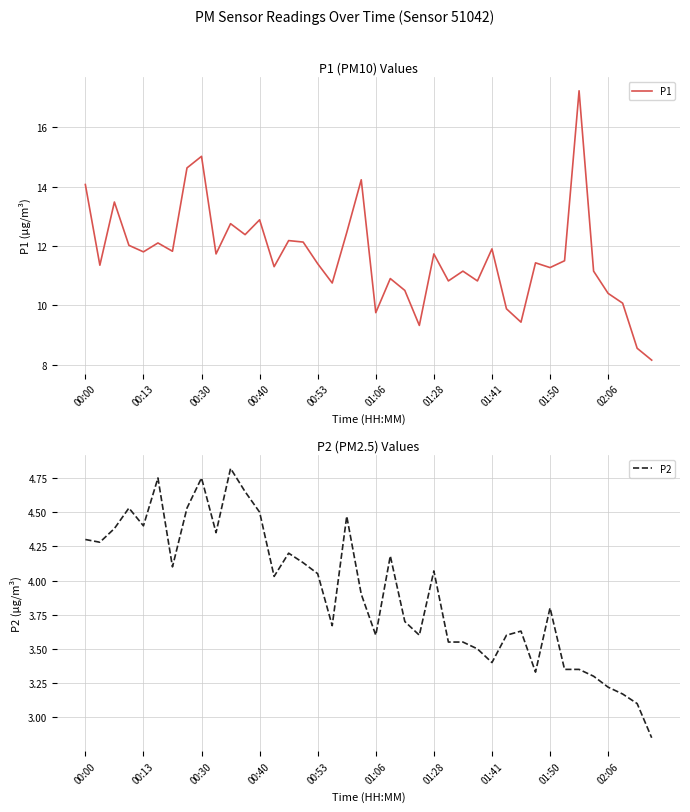

Where does the P2 series first go above 4?

00:00